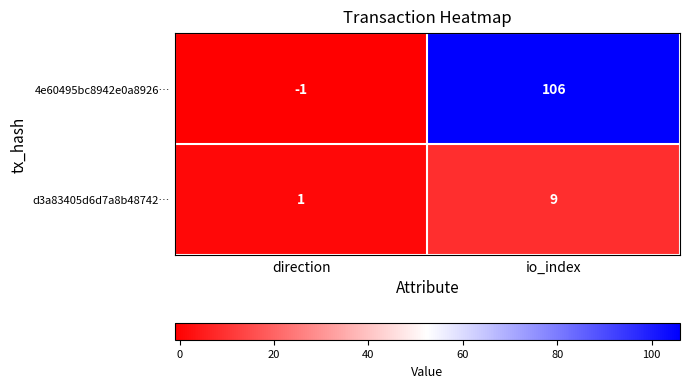

List the series in order of their overall mean, lowest first.

d3a83405d6d7a8b48742…, 4e60495bc8942e0a8926…